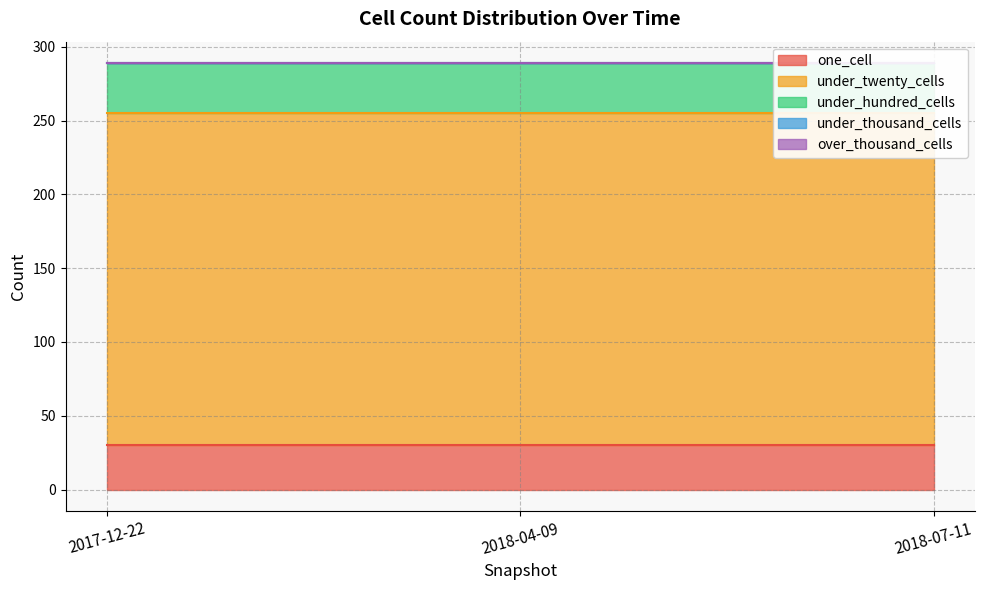

Rank the series by their maximum value, from lowest to highest.

under_thousand_cells, over_thousand_cells, one_cell, under_hundred_cells, under_twenty_cells